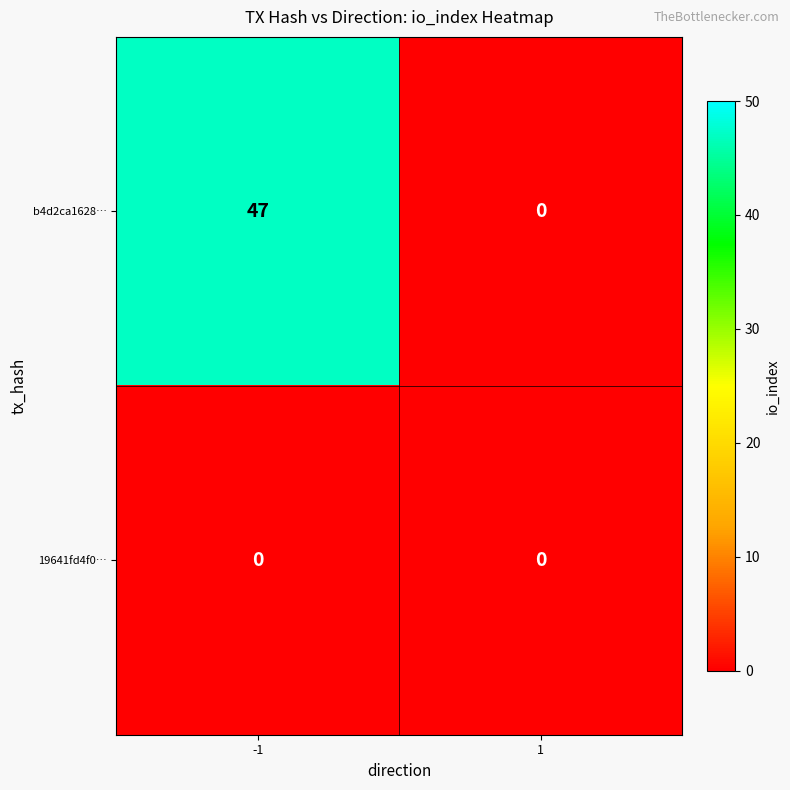

What is the difference between the maximum and minimum values in the b4d2ca1628… series?

47